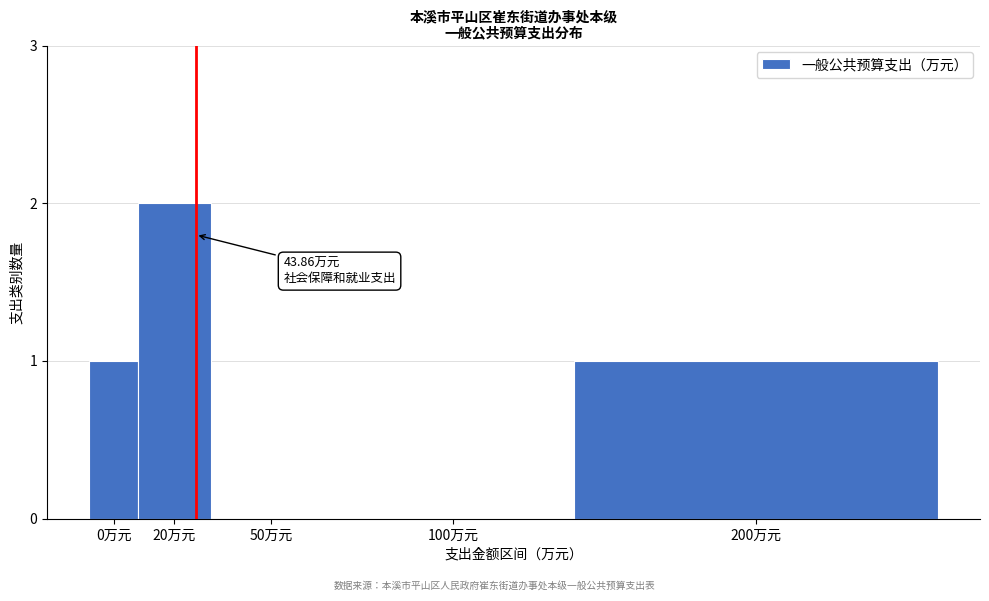

What is the sum of the values at 20万元 and 200万元?

3